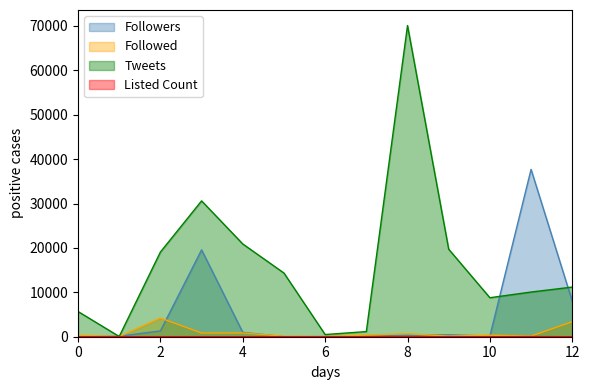

The value of Tweets at 2 is 28881. True or false?

False